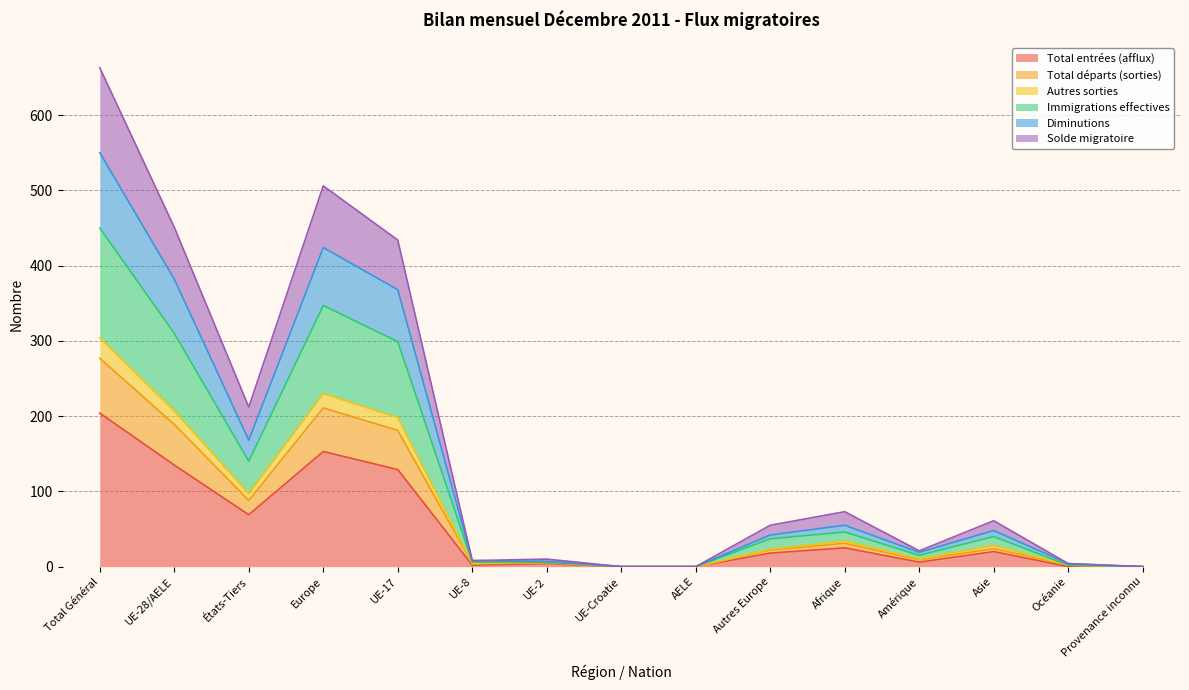

Is the value of Solde migratoire at Afrique greater than the value of Total entrées (afflux) at Autres Europe?

Yes